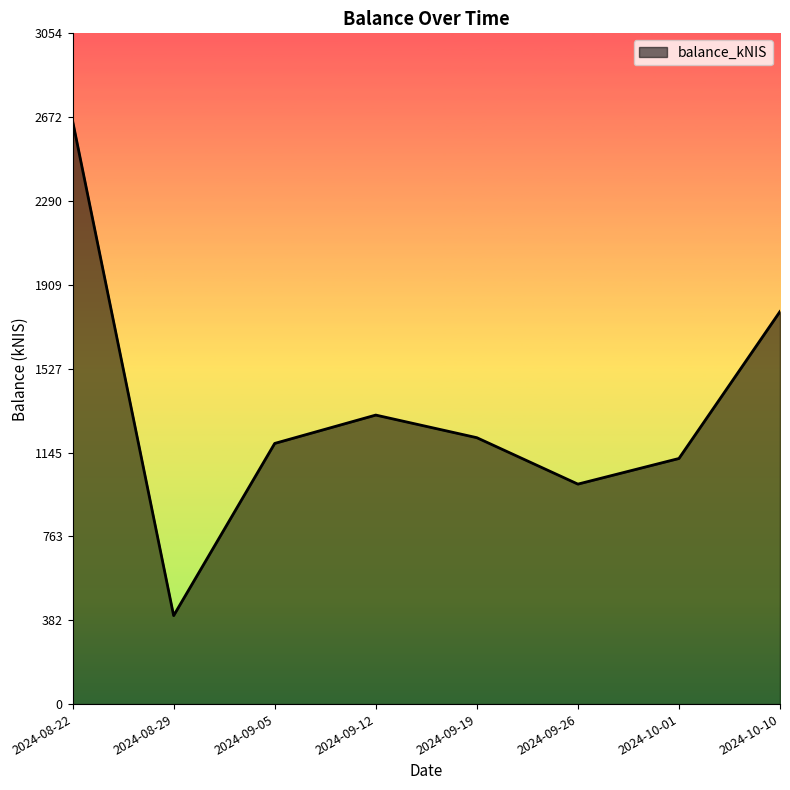

What is the difference between the second highest and second lowest values?

785.7